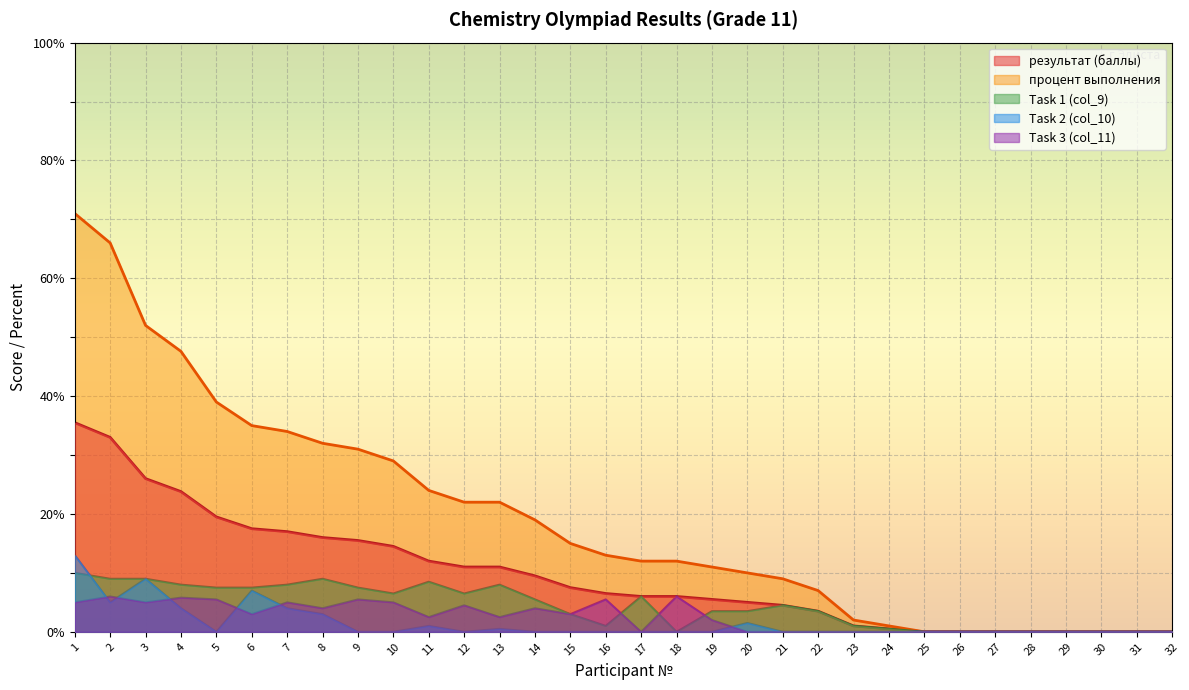

At which label is Task 3 (col_11) closest to 3?

6